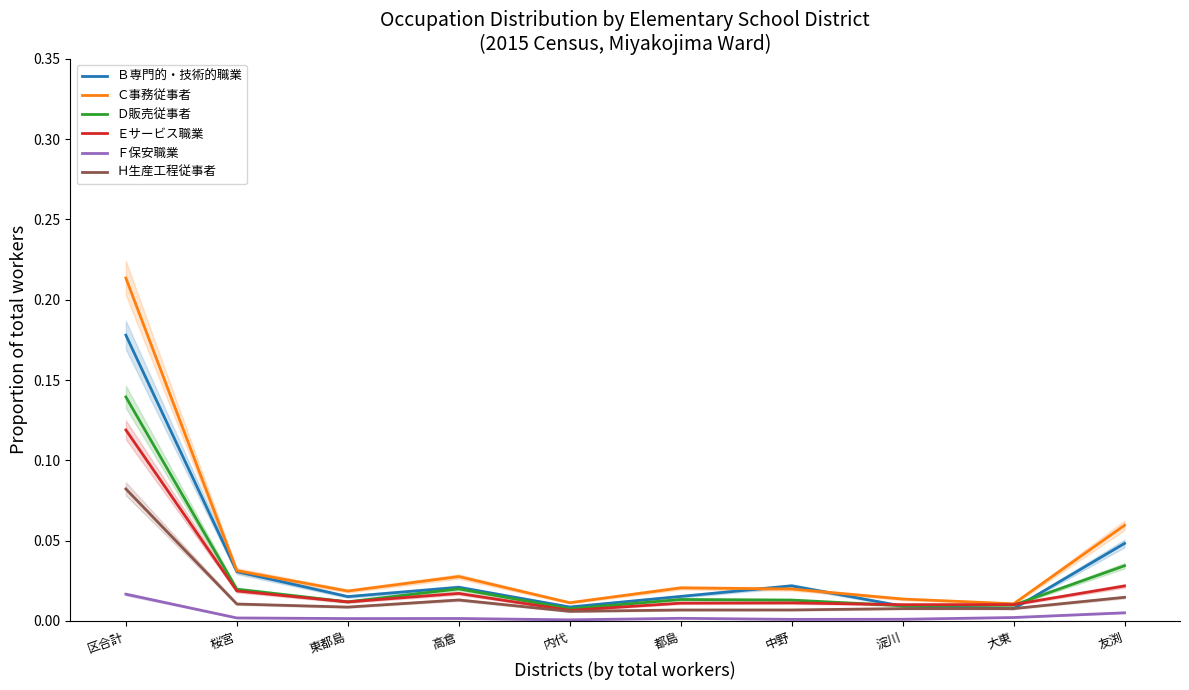

The Ｂ専門的・技術的職業 series shows 0.0 at 中野. True or false?

False